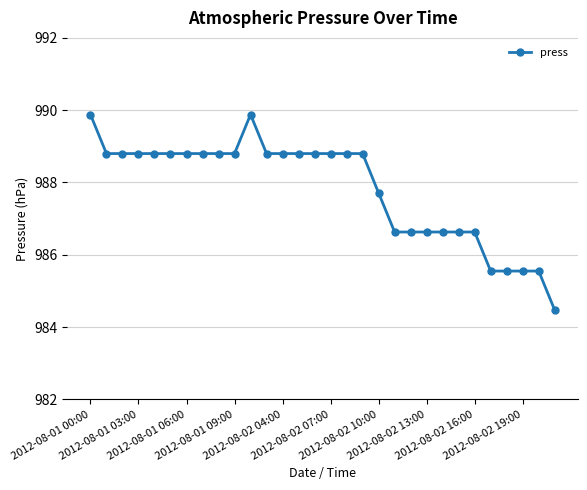

What is the minimum value shown in the chart?

984.5